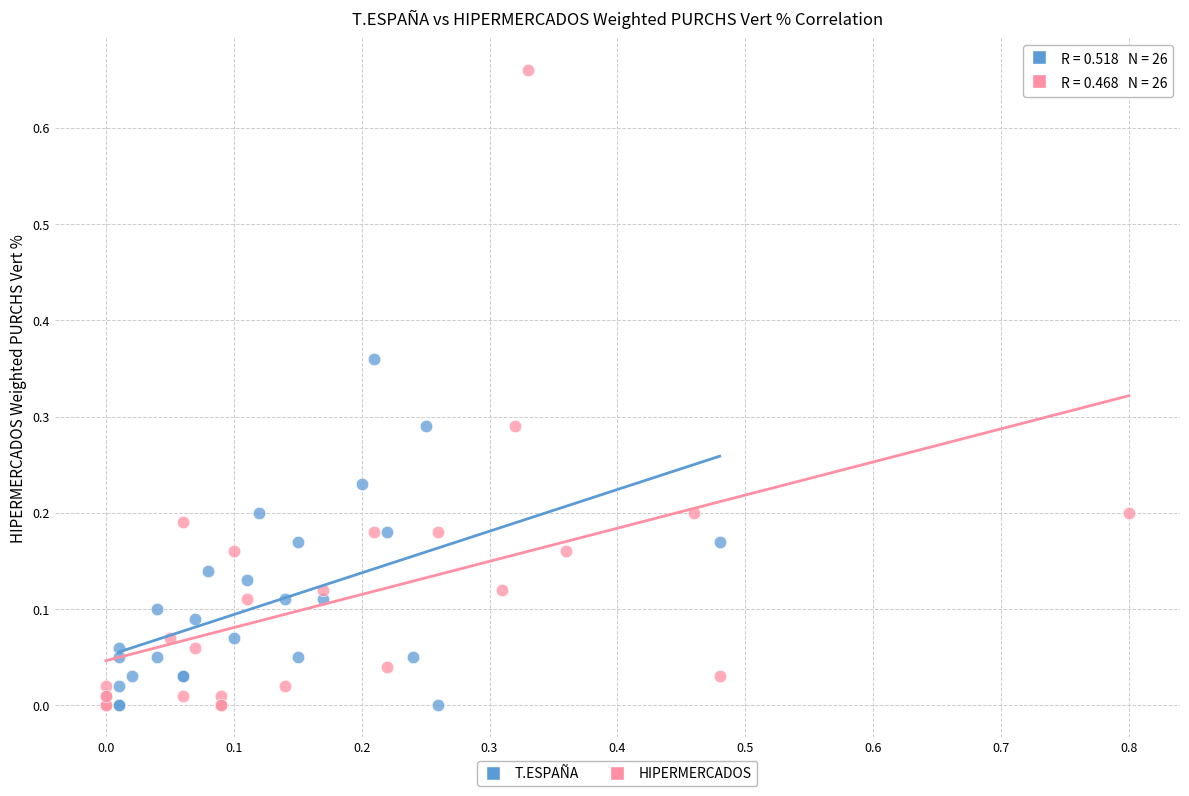

Which series contains the highest Y value?

HIPERMERCADOS